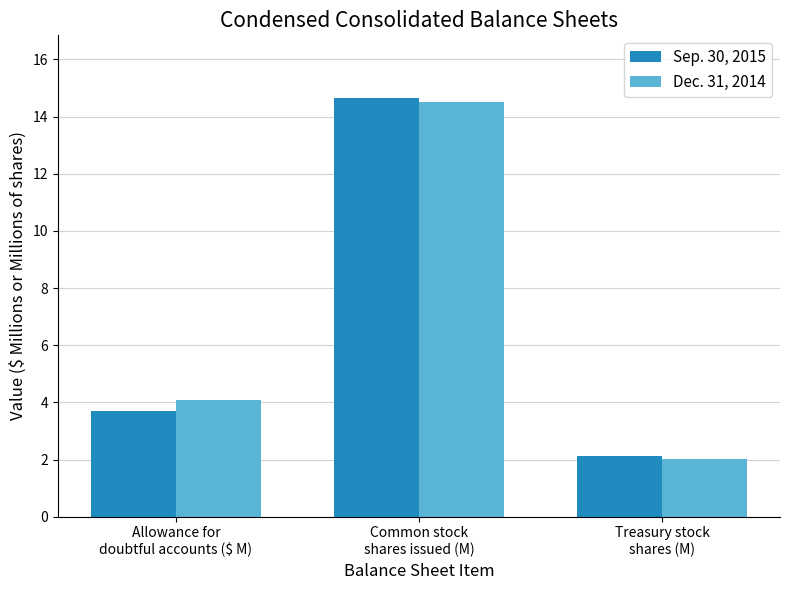

How many values in the Dec. 31, 2014 series exceed 4?

2